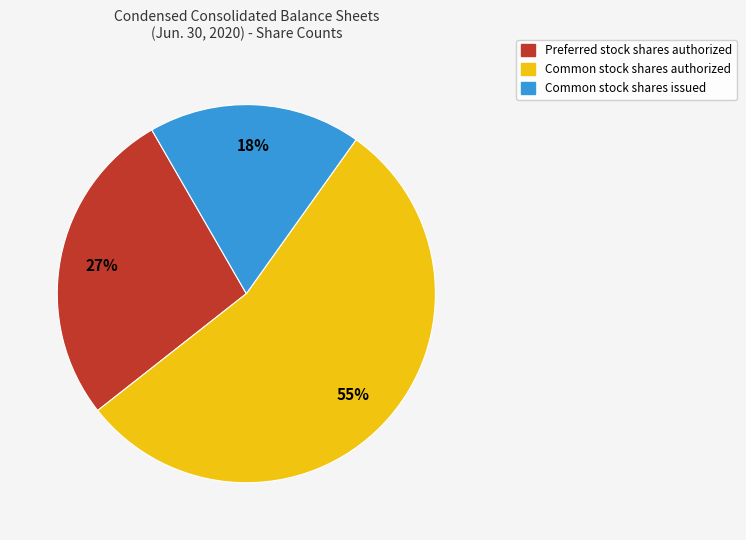

How many segments does this pie chart have?

3